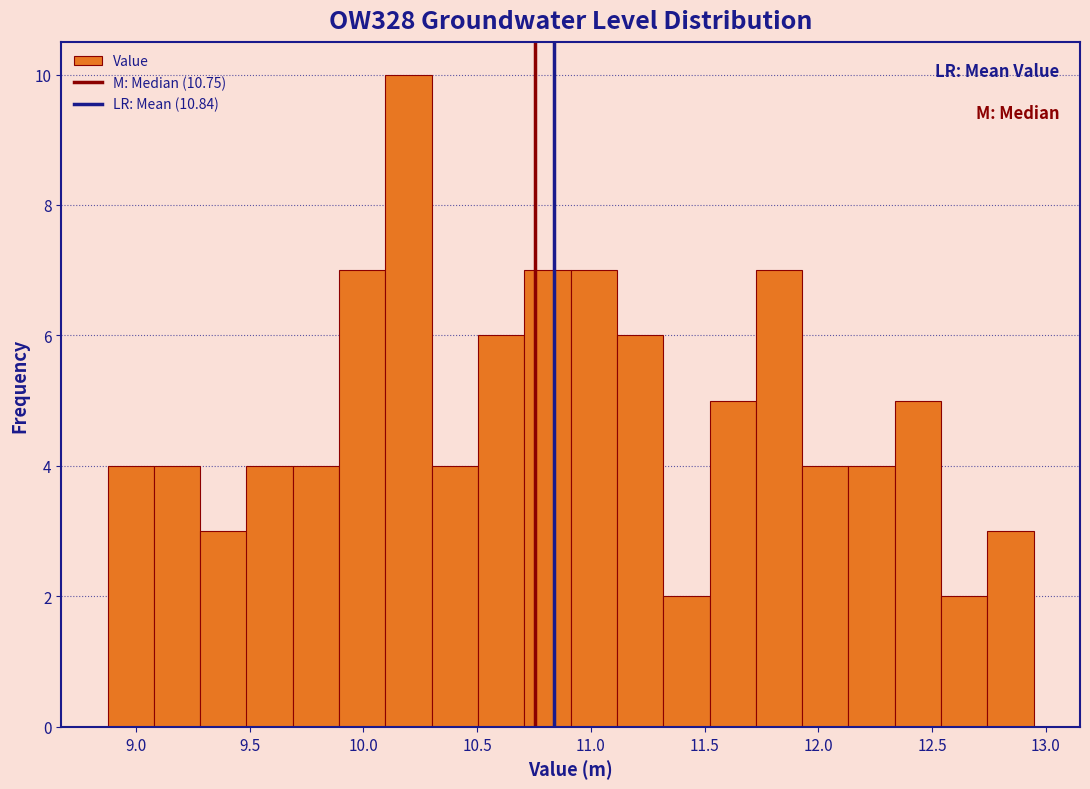

Reading left to right, list every bar in this chart as the range it spans on the x-axis followed by its height. Neither the bar edges nor the heights are printed on the chart, so give them approximately, as read against the axes.

8.90 to 9.10: 4
9.10 to 9.30: 4
9.30 to 9.50: 3
9.50 to 9.70: 4
9.70 to 9.90: 4
9.90 to 10.10: 7
10.10 to 10.30: 10
10.30 to 10.50: 4
10.50 to 10.70: 6
10.70 to 10.90: 7
10.90 to 11.10: 7
11.10 to 11.30: 6
11.30 to 11.50: 2
11.50 to 11.75: 5
11.75 to 11.95: 7
11.95 to 12.15: 4
12.15 to 12.35: 4
12.35 to 12.55: 5
12.55 to 12.75: 2
12.75 to 12.95: 3